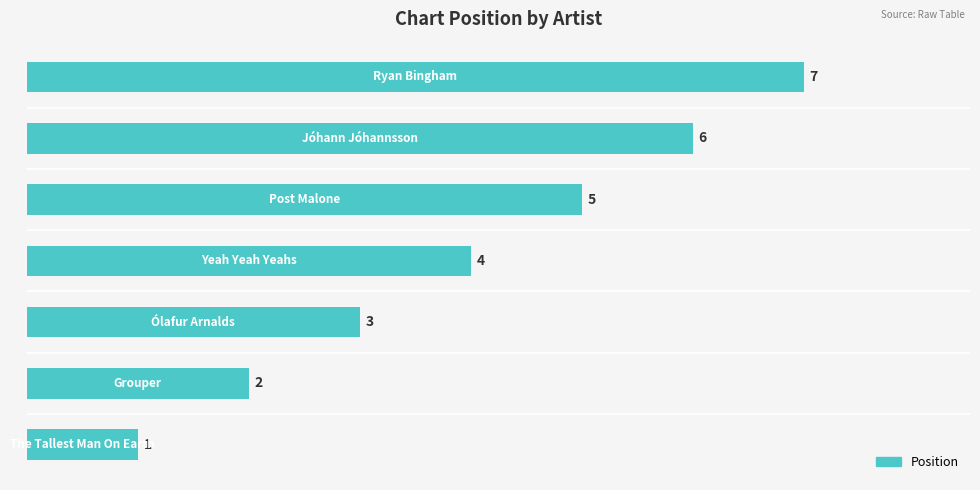

How many data points are less than 4?

3